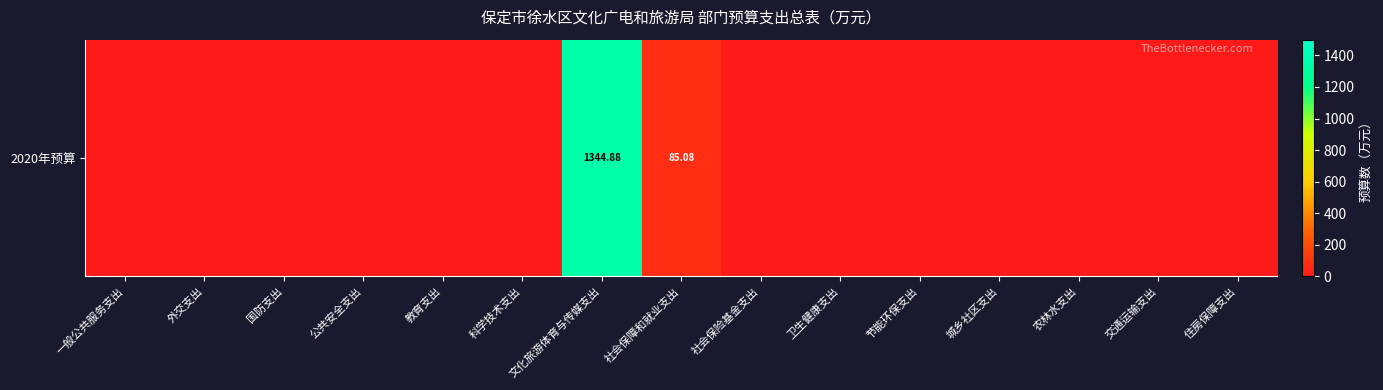

The value at 住房保障支出 is -468.2. True or false?

False